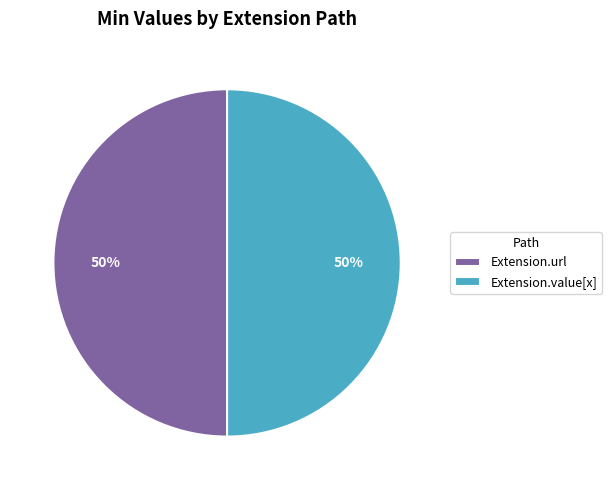

Is the sum of Extension.value[x] and Extension.url greater than half?

Yes